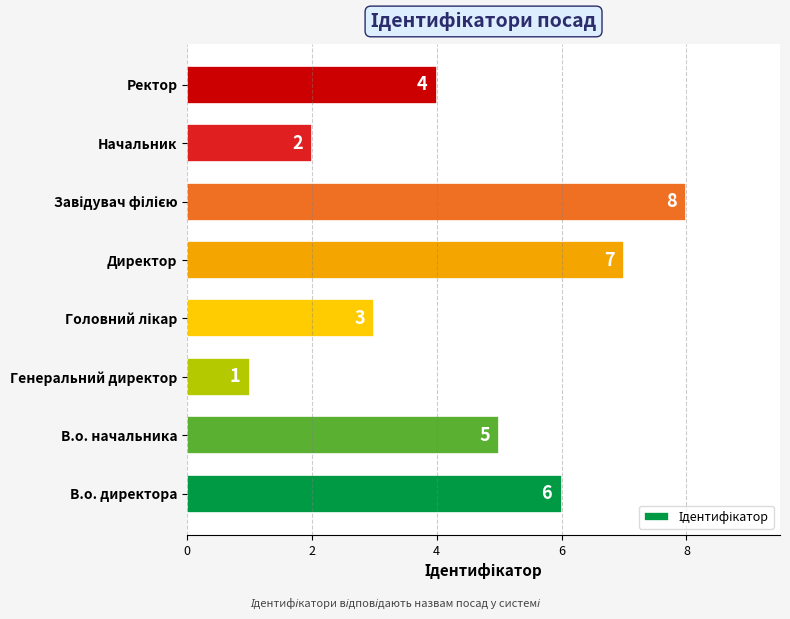

Which label corresponds to the smallest value in the chart?

Генеральний директор